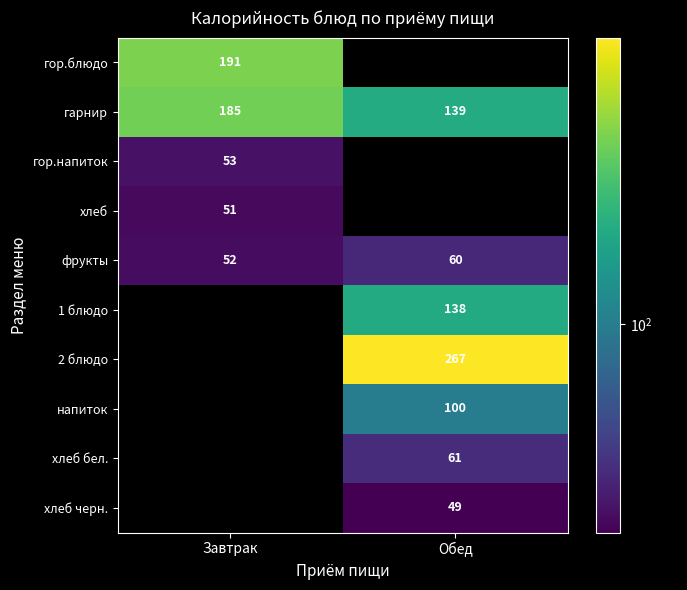

Is the value of хлеб бел. at Обед greater than the value of напиток at Обед?

No